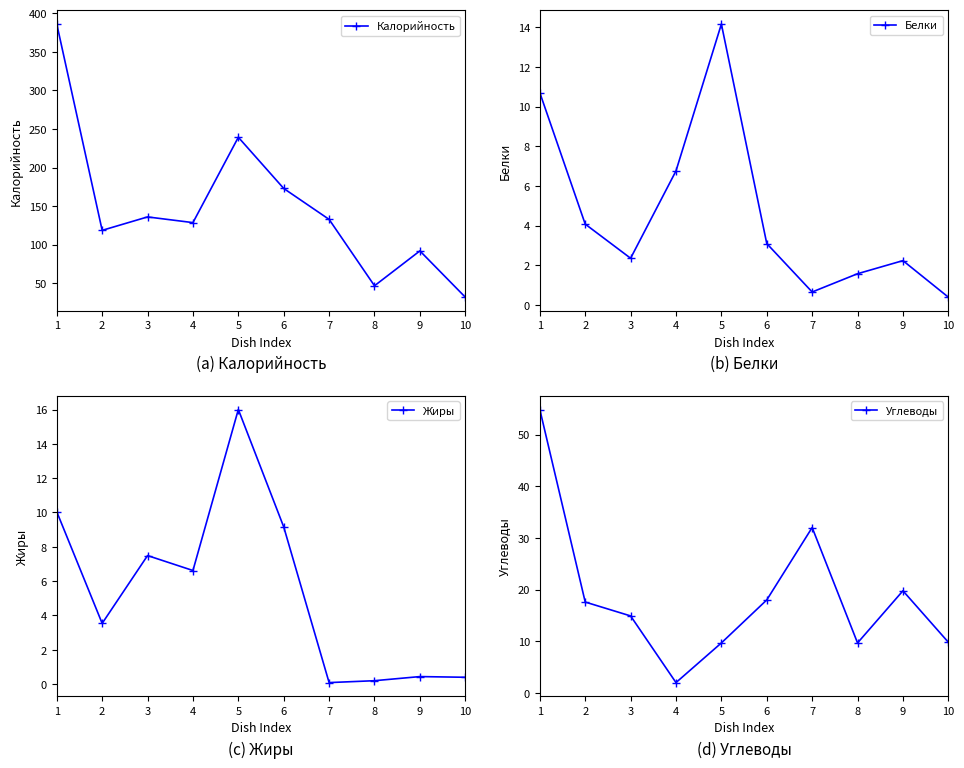

True or false: Калорийность and Белки intersect in this chart.

False